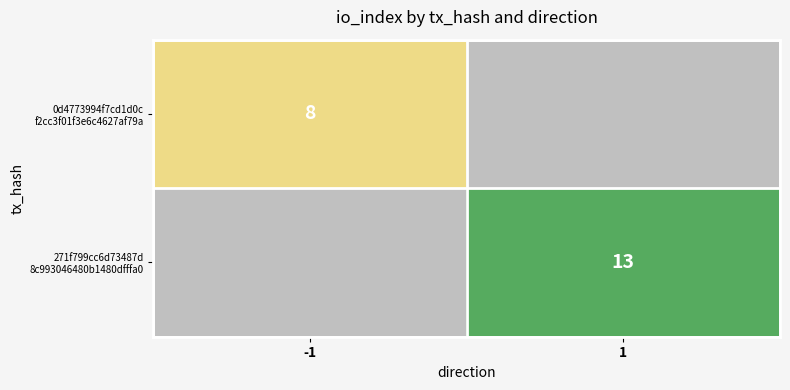

At -1, list the series in order from smallest to largest.

0d4773994f7cd1d0c f2cc3f01f3e6c4627af79a, 271f799cc6d73487d 8c993046480b1480dfffa0